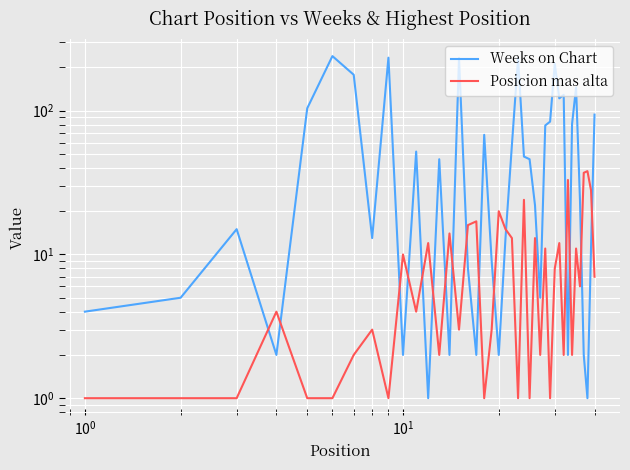

In Weeks on Chart, how many points are higher than both neighbors (excluding endpoints)?

11